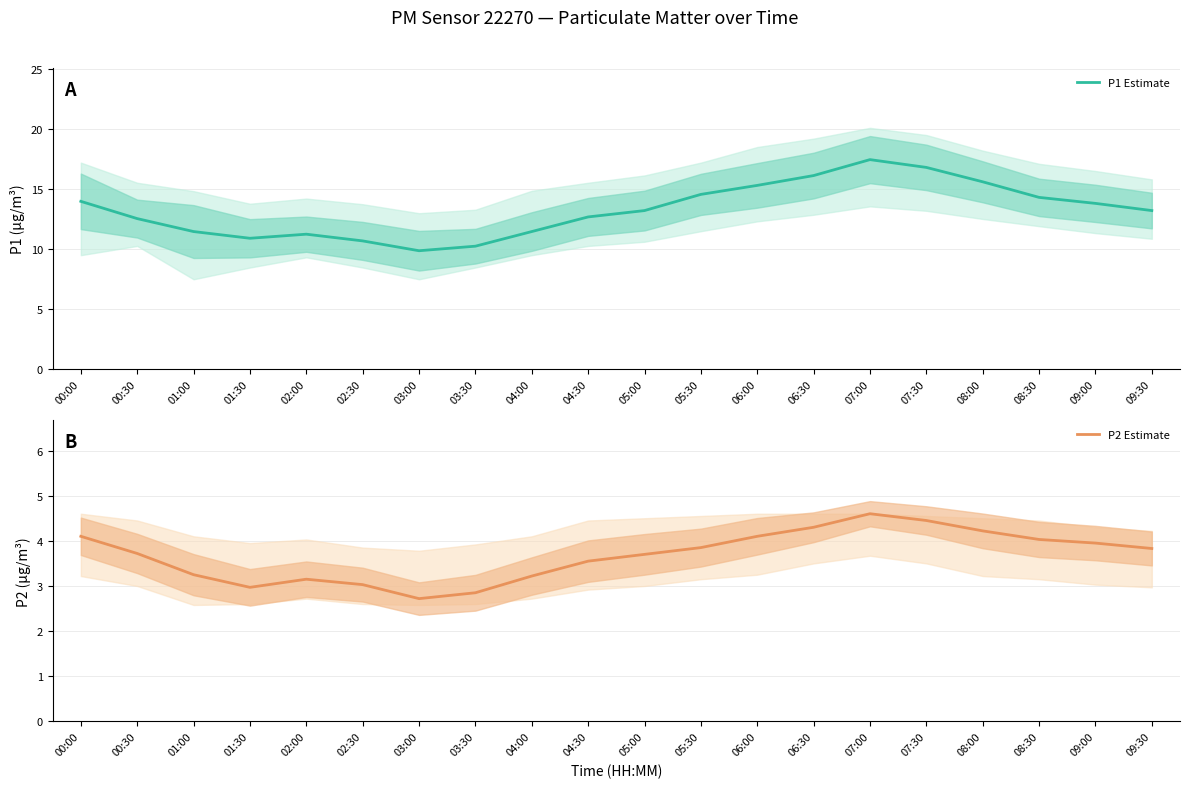

The value of P1 Estimate at 03:00 is 15.5. True or false?

False